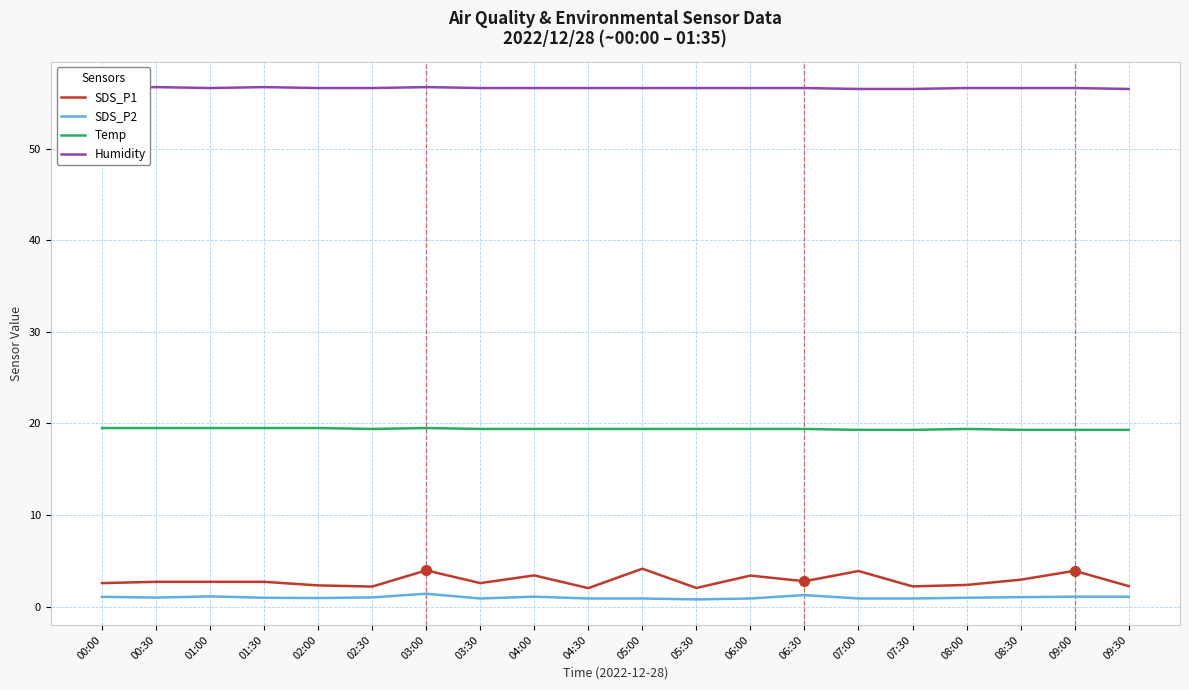

Which series has the largest total across all categories?

Humidity